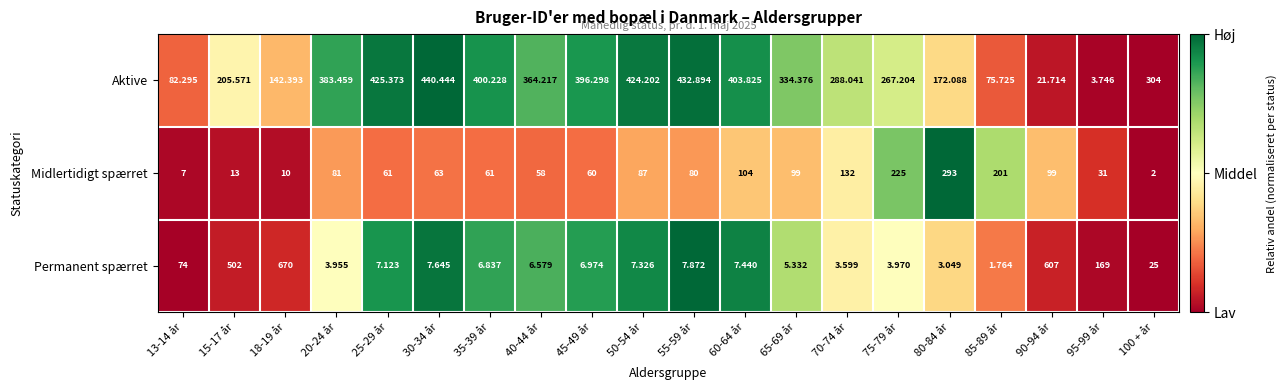

Which series changed the most between 25-29 år and 80-84 år?

Aktive